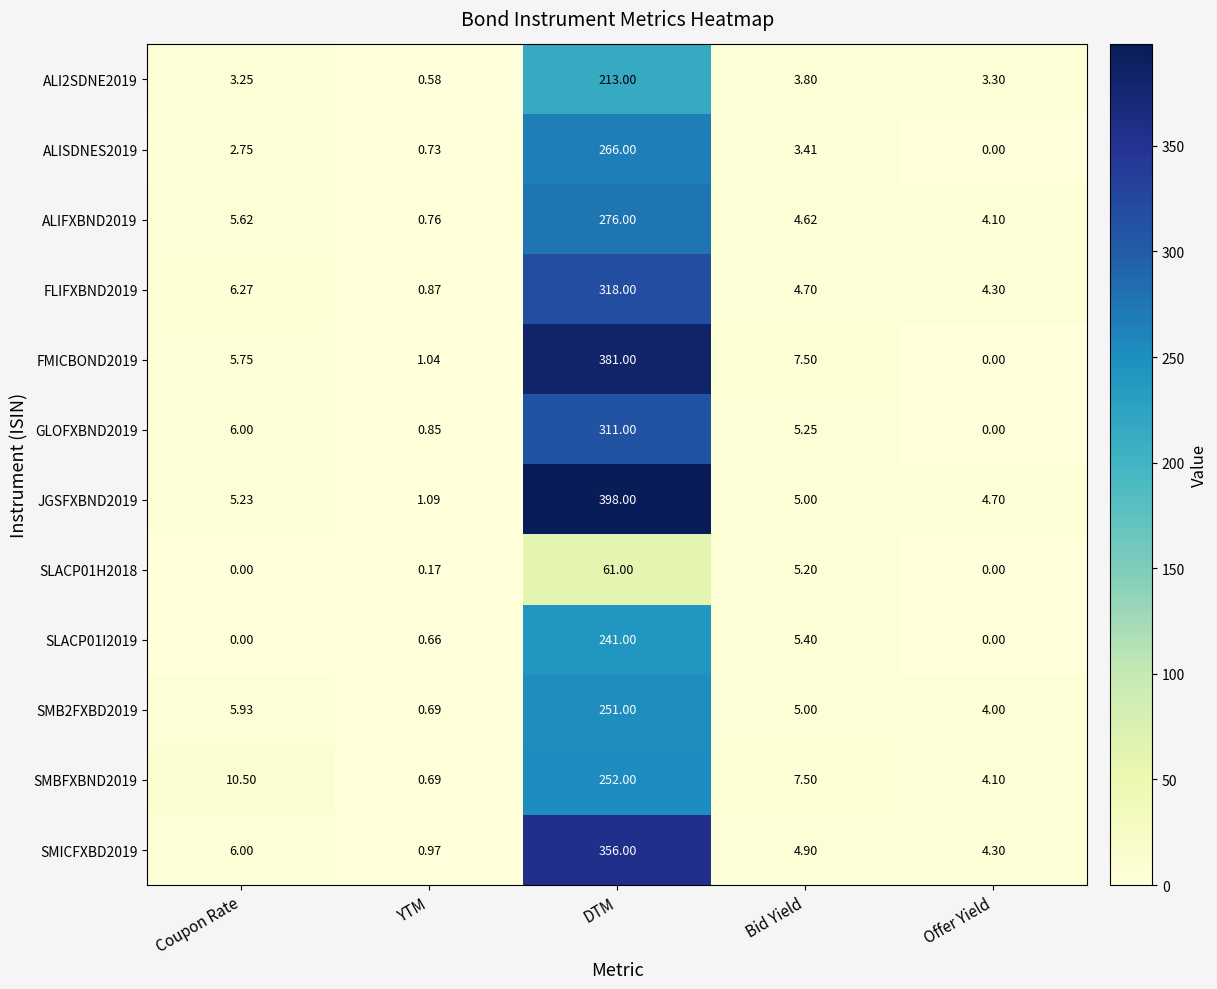

At which label does ALISDNES2019 first exceed 2?

Coupon Rate